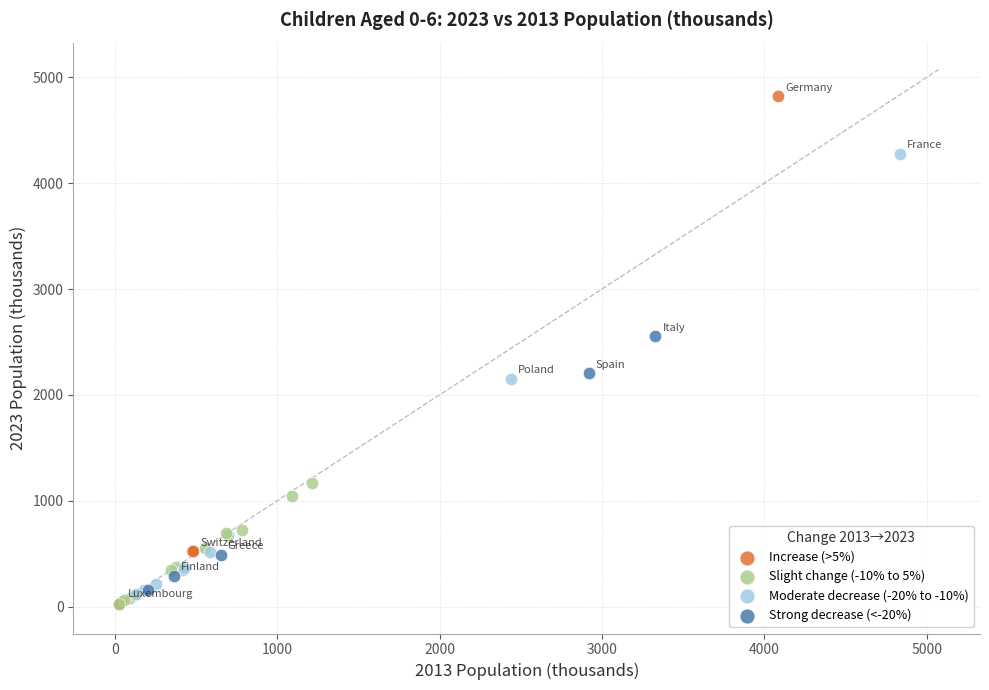

Which series has the largest Y range (max minus min)?

Increase (>5%)